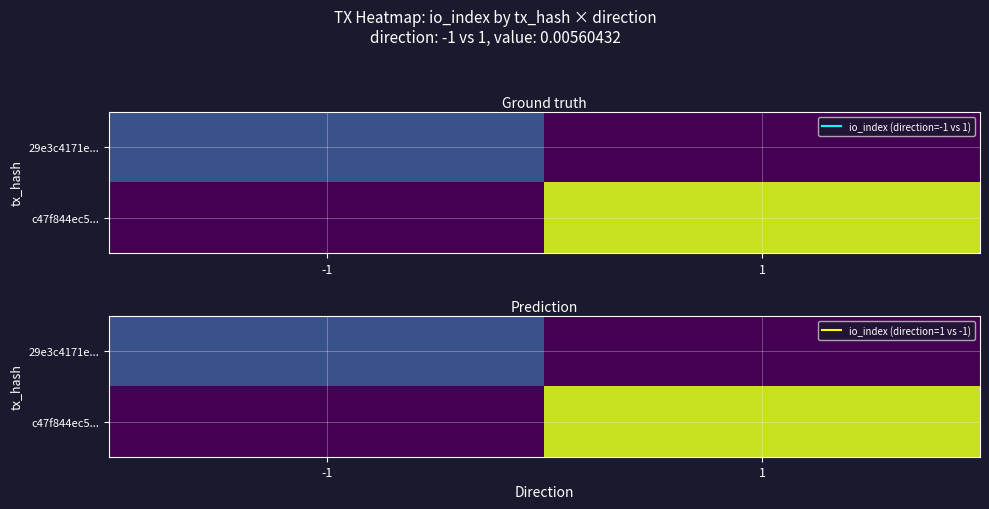

List the labels in order of 29e3c4171e... value, largest first.

-1, 1